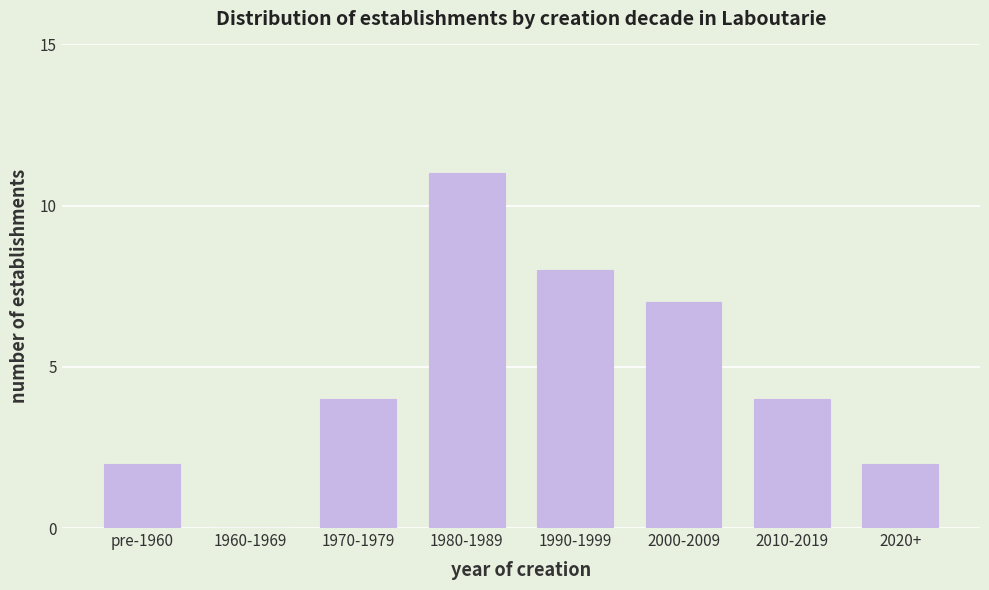

Reading left to right, transcribe all the data shown in this chart.

pre-1960=2	1960-1969=0	1970-1979=4	1980-1989=11	1990-1999=8	2000-2009=7	2010-2019=4	2020+=2